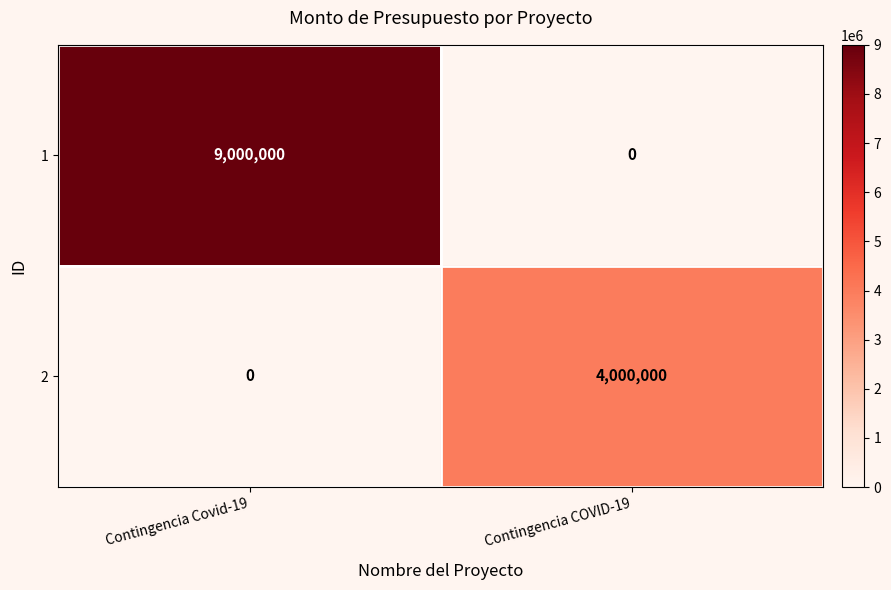

How many values in 1 are above zero?

1